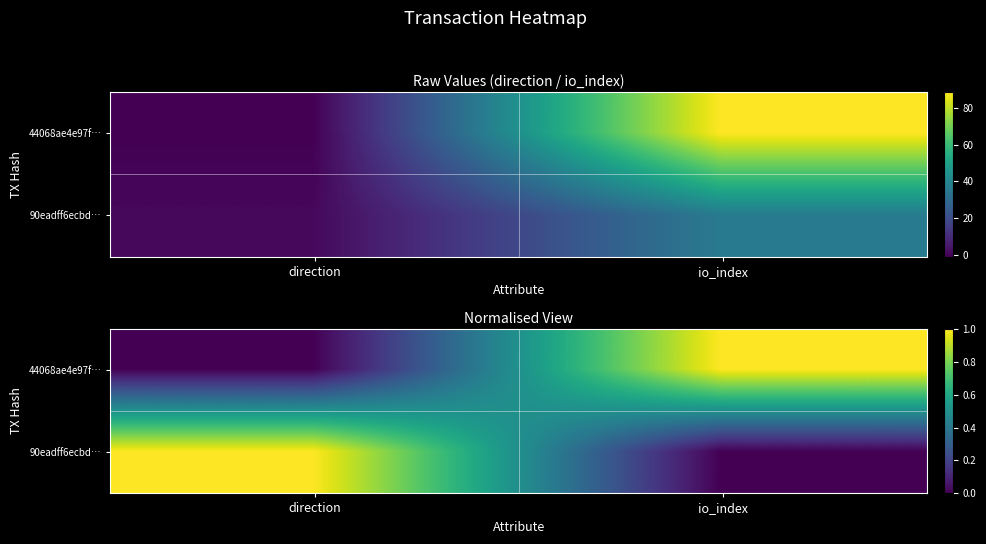

How many values in the 44068ae4e97f… series exceed 0?

1